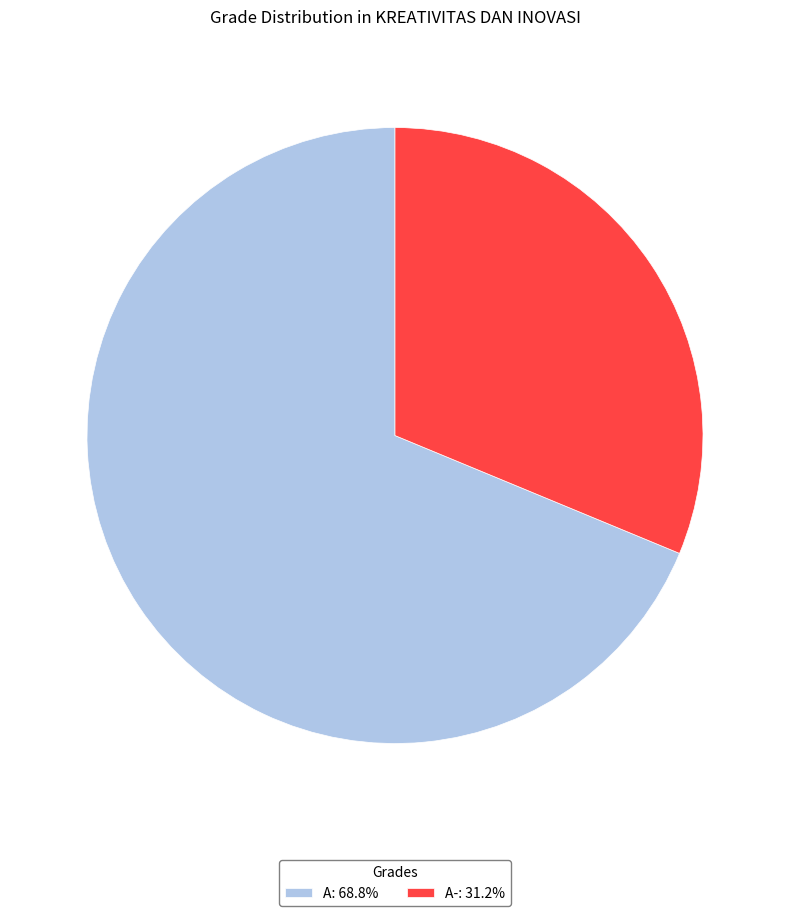

Approximately how many times larger is the value at A: 68.8% compared to A-: 31.2%?

2.2